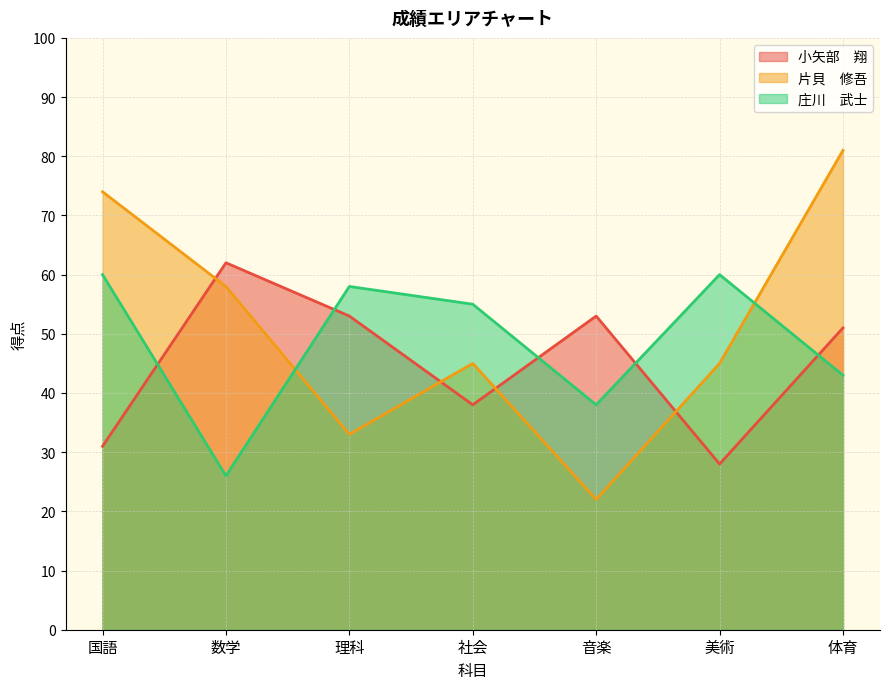

At which category does the chart reach its minimum across all series?

音楽